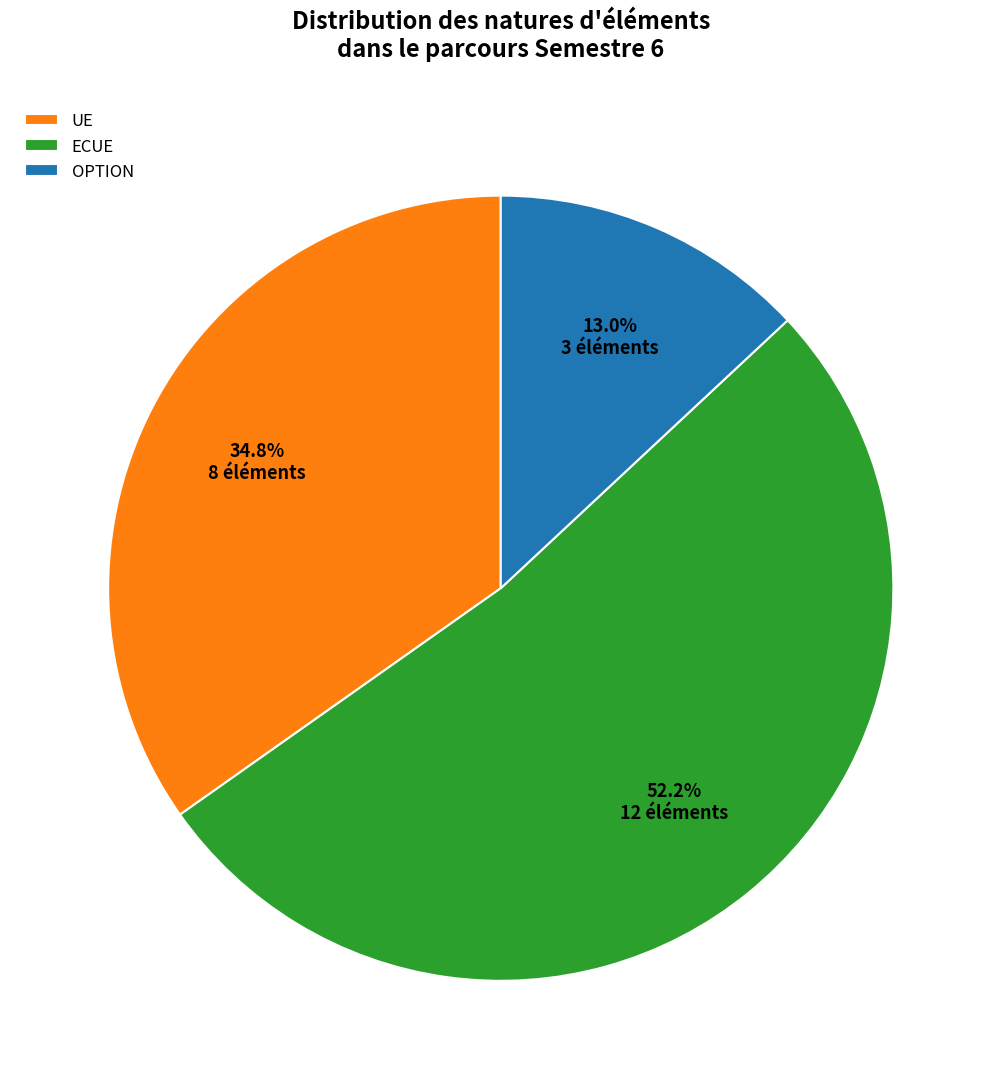

The OPTION slice represents 30% of the pie. True or false?

False